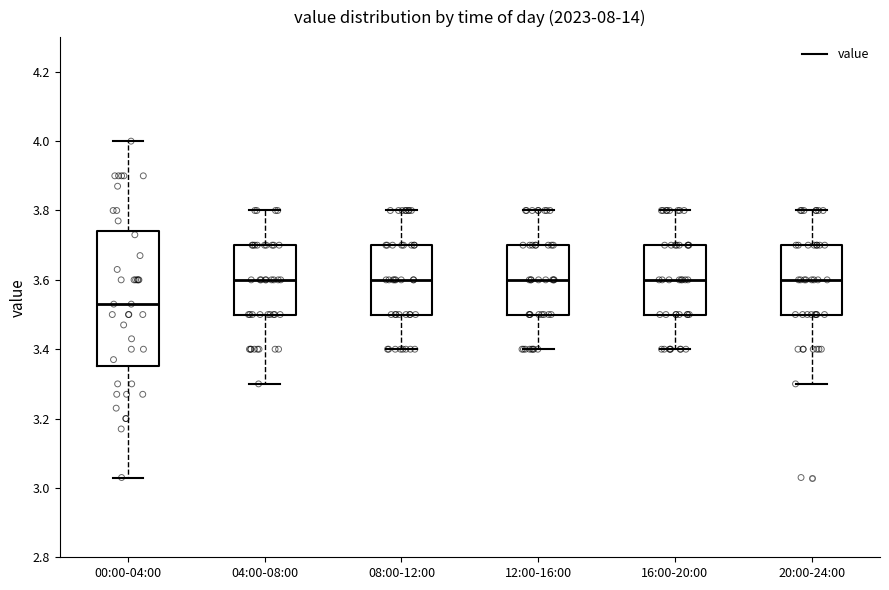

Reading left to right, transcribe this box plot: for each box, give where its median line is, the range the box spans, and where its two whiskers end, as read against the y-axis. The values are not printed on the chart, so give them approximately, as read against the axis.

00:00-04:00: median 3.54, box 3.36 to 3.74, whiskers 3.04 to 4.00
04:00-08:00: median 3.60, box 3.50 to 3.70, whiskers 3.30 to 3.80
08:00-12:00: median 3.60, box 3.50 to 3.70, whiskers 3.40 to 3.80
12:00-16:00: median 3.60, box 3.50 to 3.70, whiskers 3.40 to 3.80
16:00-20:00: median 3.60, box 3.50 to 3.70, whiskers 3.40 to 3.80
20:00-24:00: median 3.60, box 3.50 to 3.70, whiskers 3.30 to 3.80